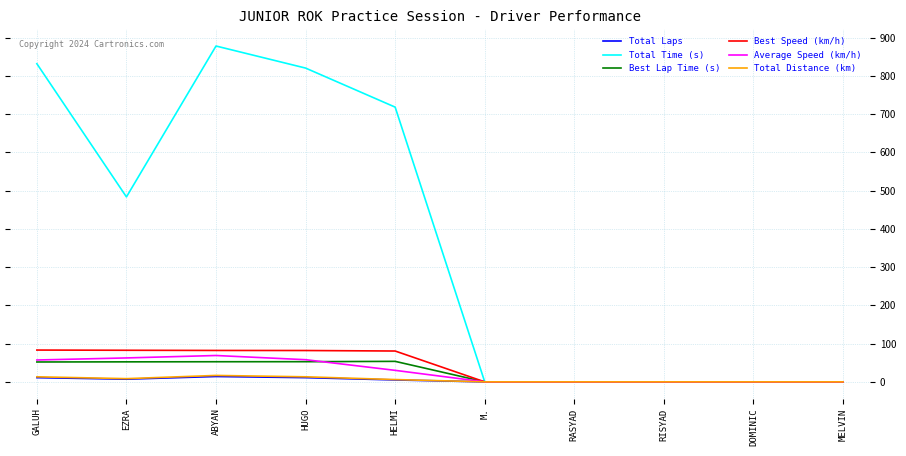

True or false: Total Laps has a value of 0.0 at M..

True